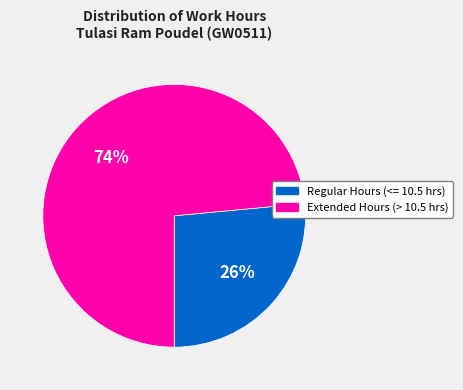

Does Regular Hours (<= 10.5 hrs) represent more than half of the total?

No